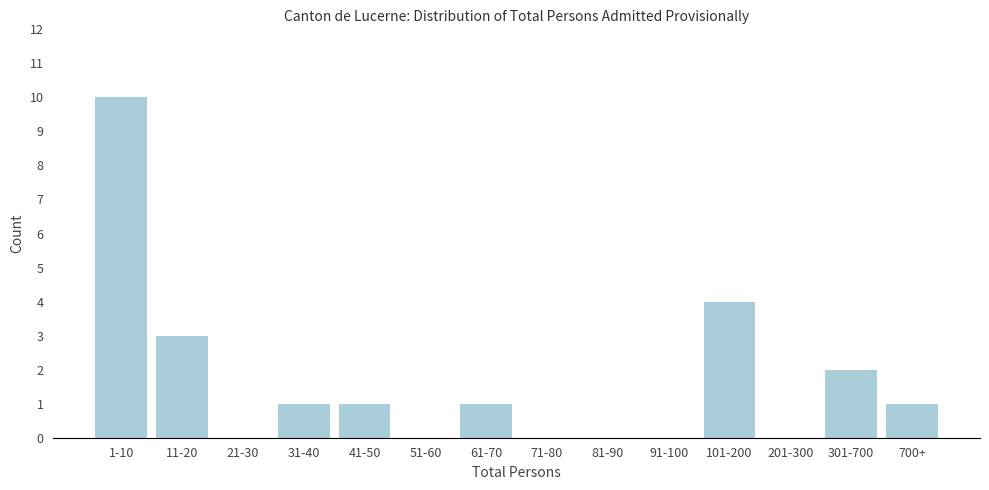

Reading left to right, extract all data points from this chart.

1-10=10	11-20=3	21-30=0	31-40=1	41-50=1	51-60=0	61-70=1	71-80=0	81-90=0	91-100=0	101-200=4	201-300=0	301-700=2	700+=1